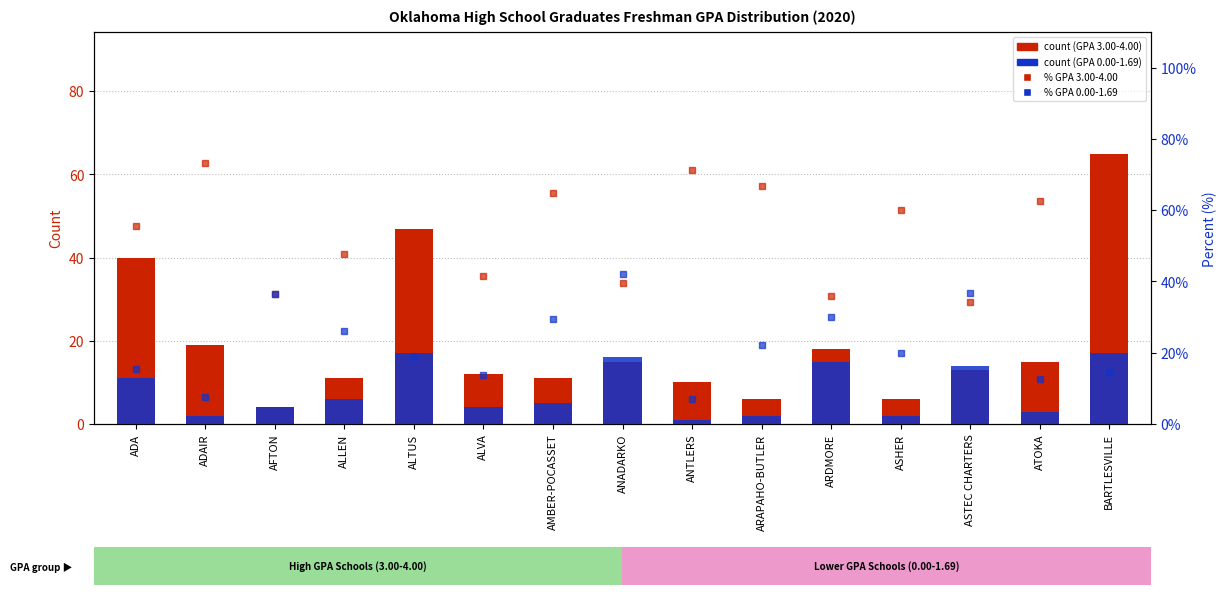

Which series has the largest range (max minus min)?

Students GPA 3.00-4.00 (count)